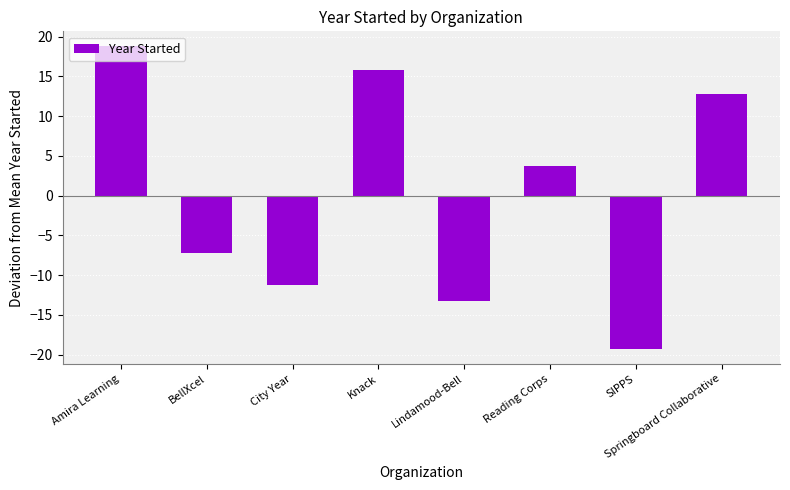

What is the smallest value displayed?

-19.2